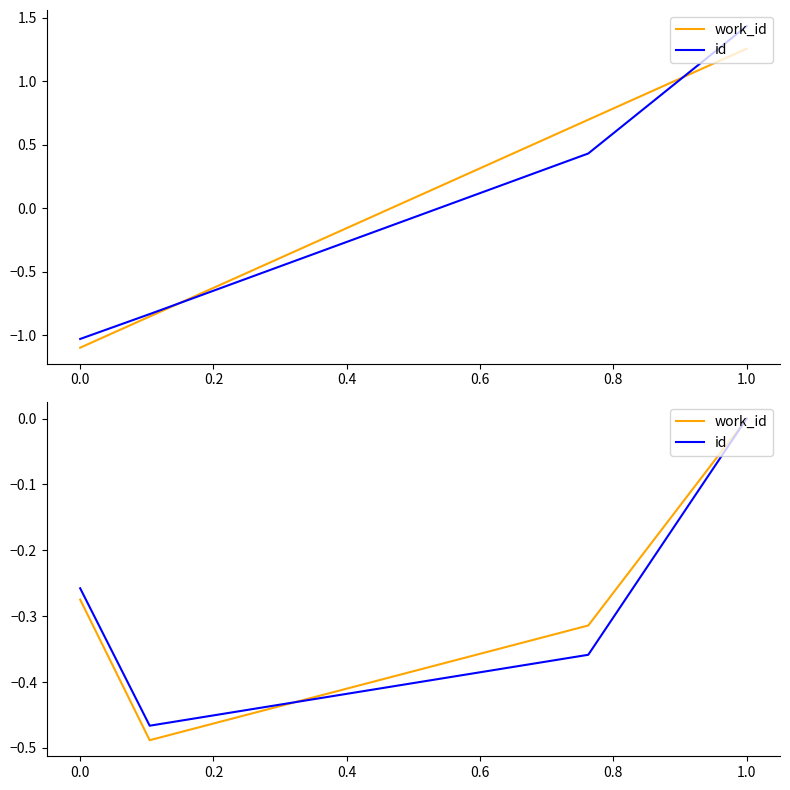

Is the value of id at 0.0 greater than the value of work_id at 0.2?

No